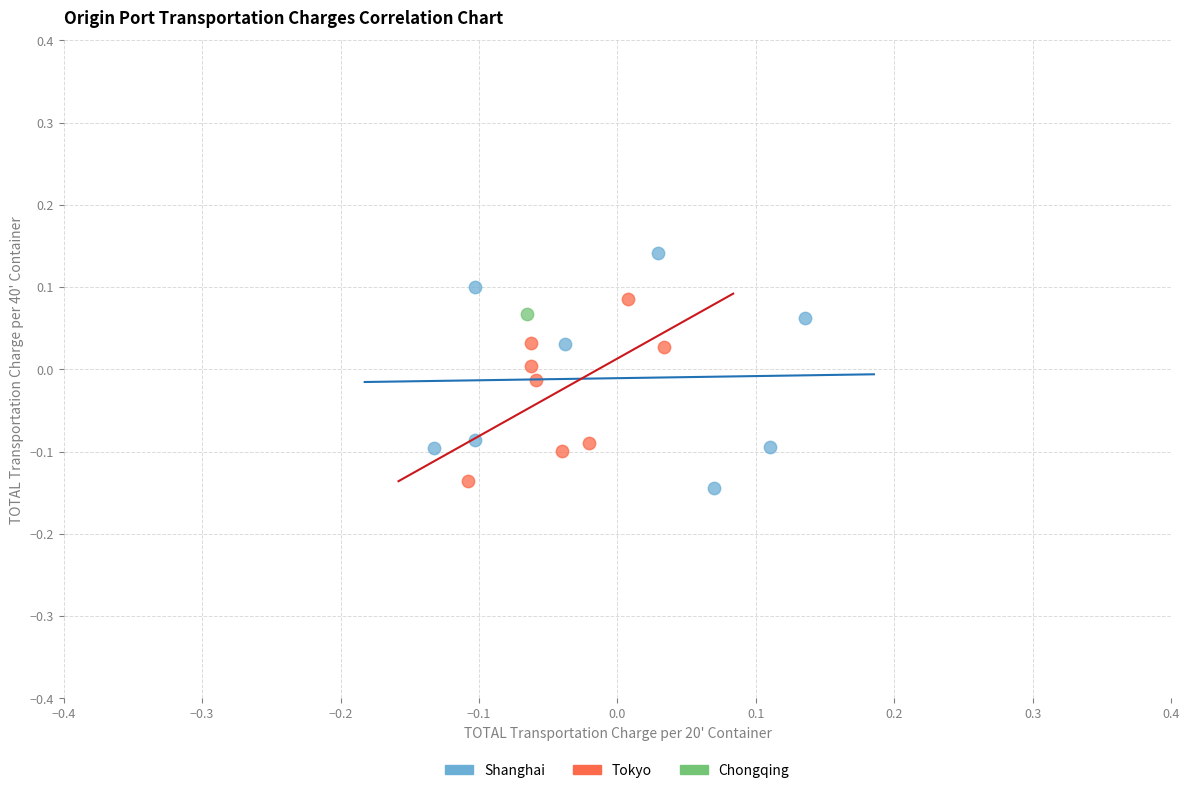

Which series contains the lowest Y value?

Shanghai